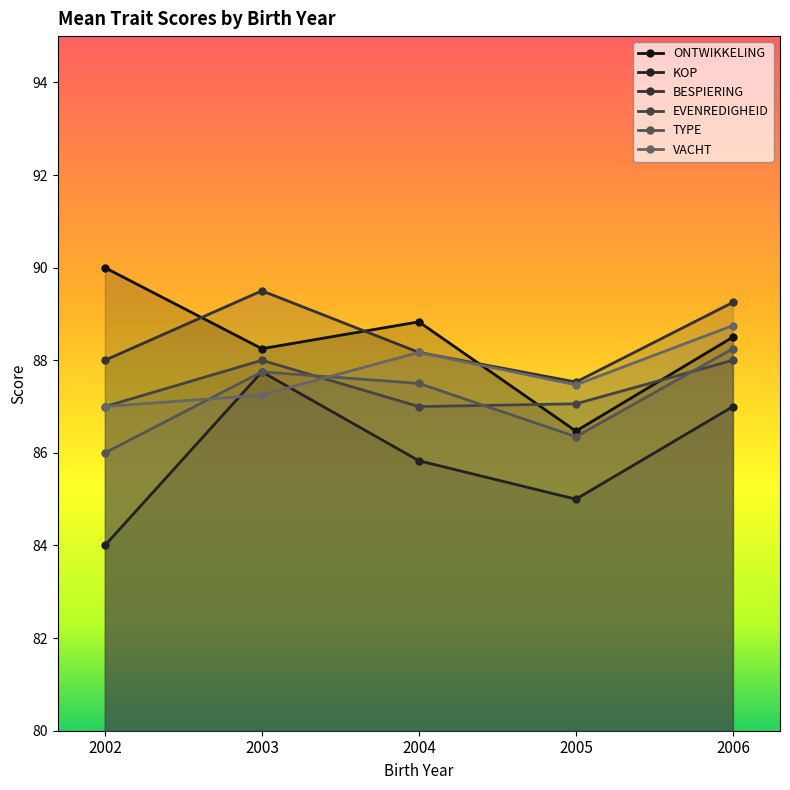

What is the average value of the EVENREDIGHEID series?

87.4